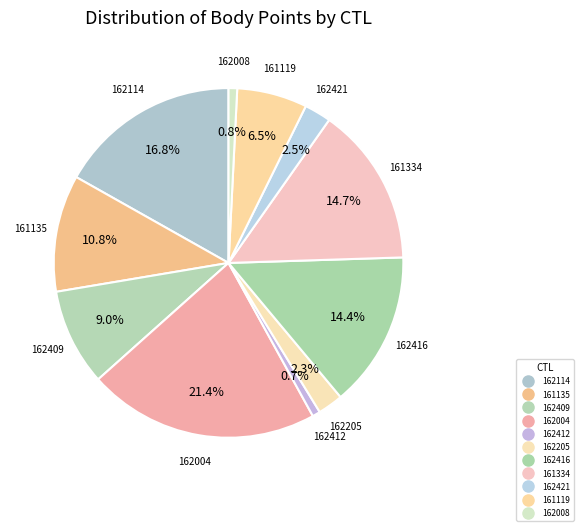

Between 161135 and 162205, which is larger?

161135